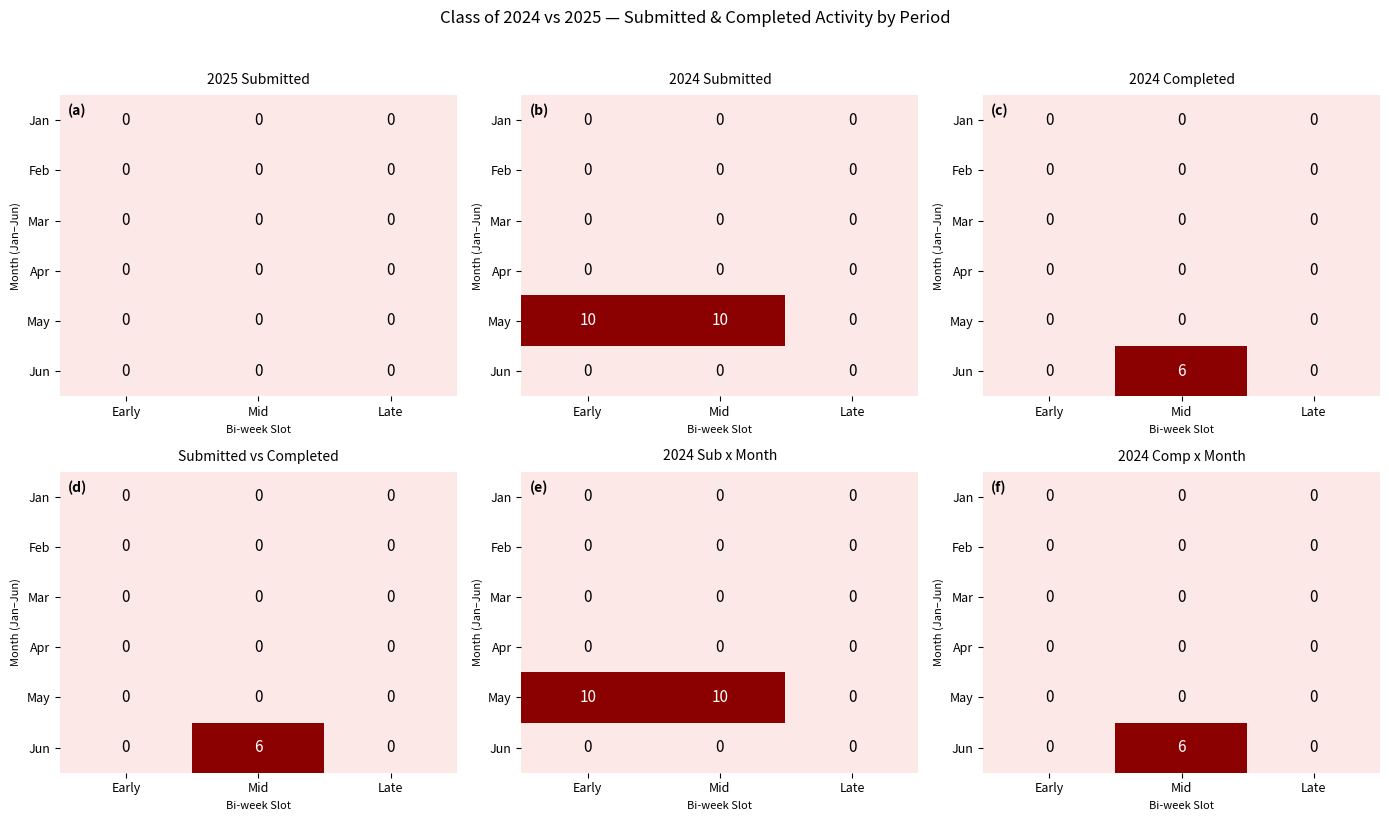

Which has a higher value, Mid or Early?

Mid